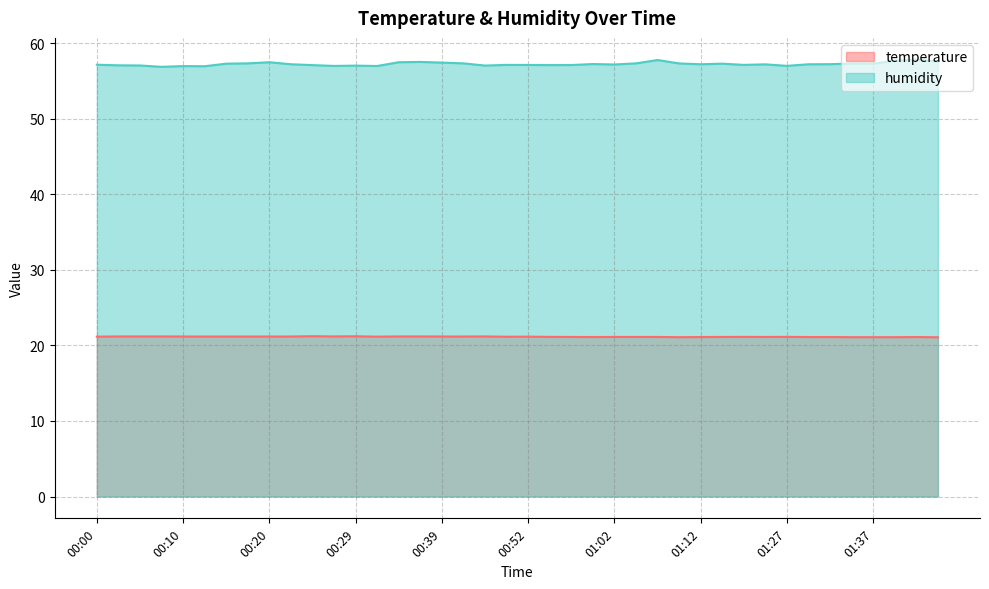

True or false: temperature and humidity intersect in this chart.

False